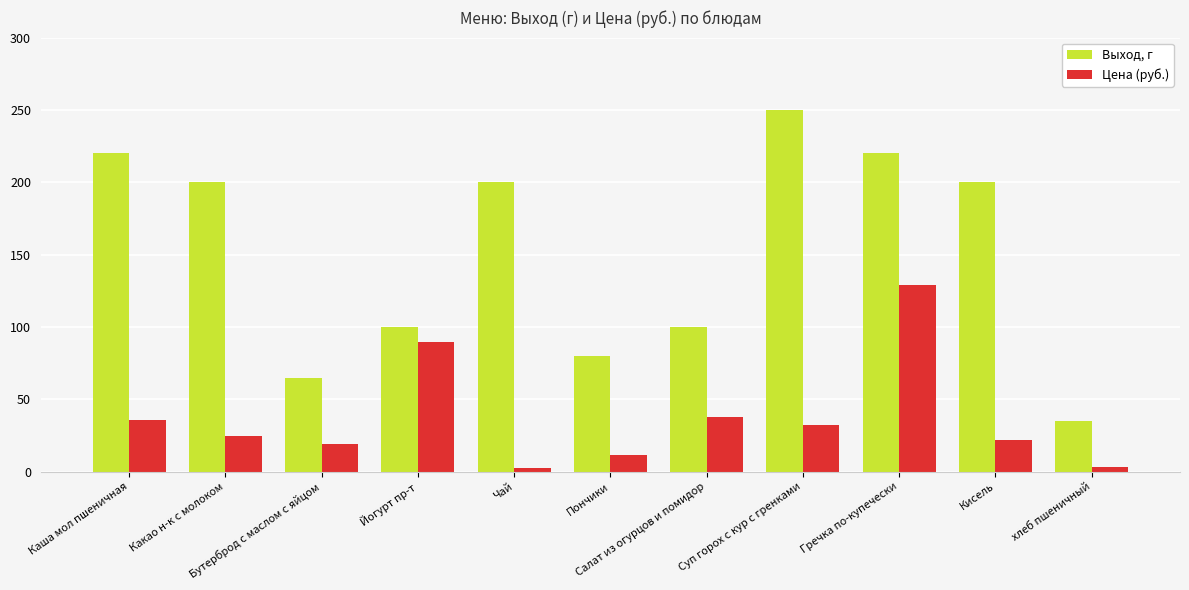

What position from the left is Какао н-к с молоком?

2